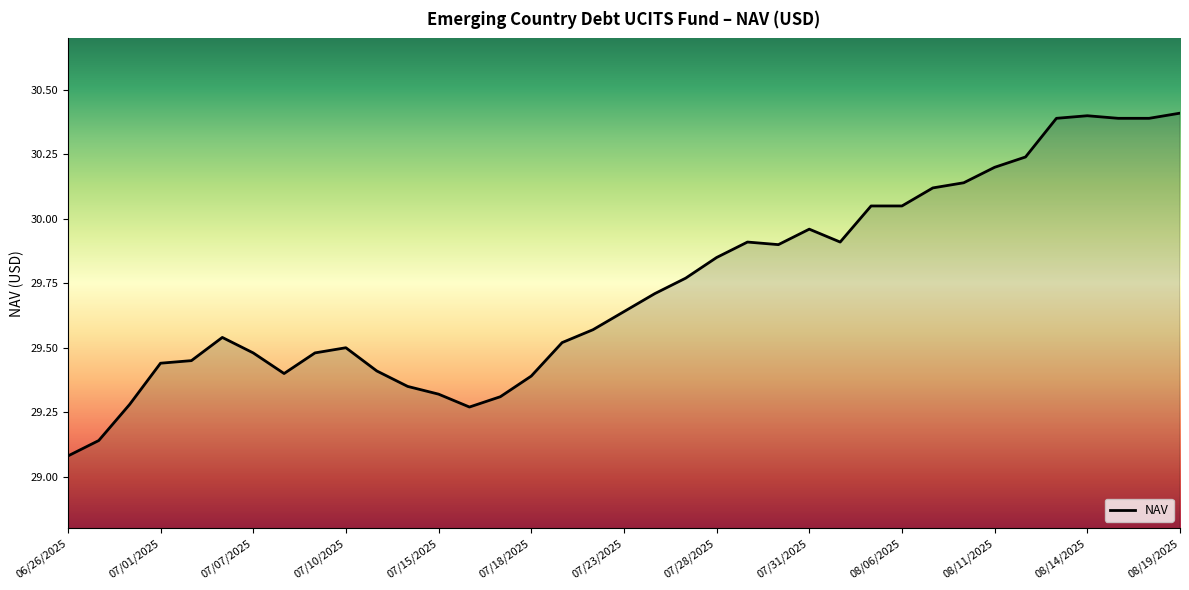

What is the maximum value shown in the chart?

30.4